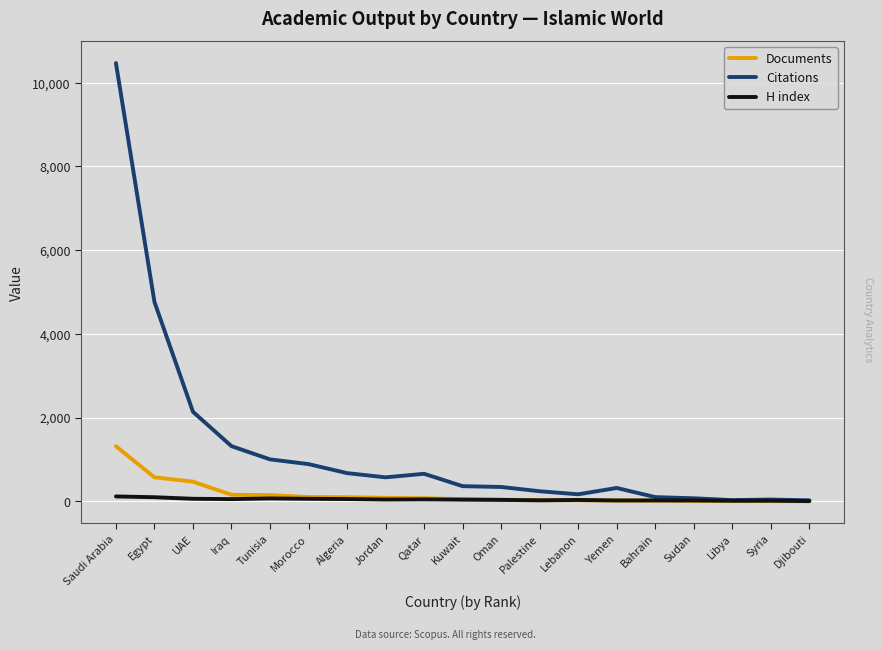

At which category is the sum across all series the highest?

Saudi Arabia